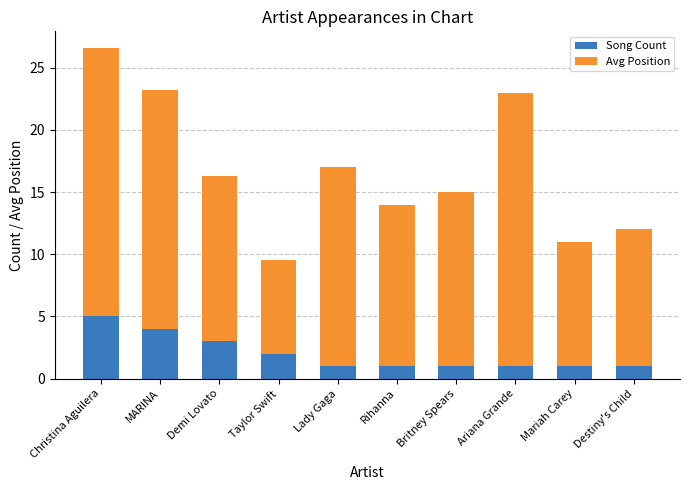

What is the average value of the Song Count series?

2.0